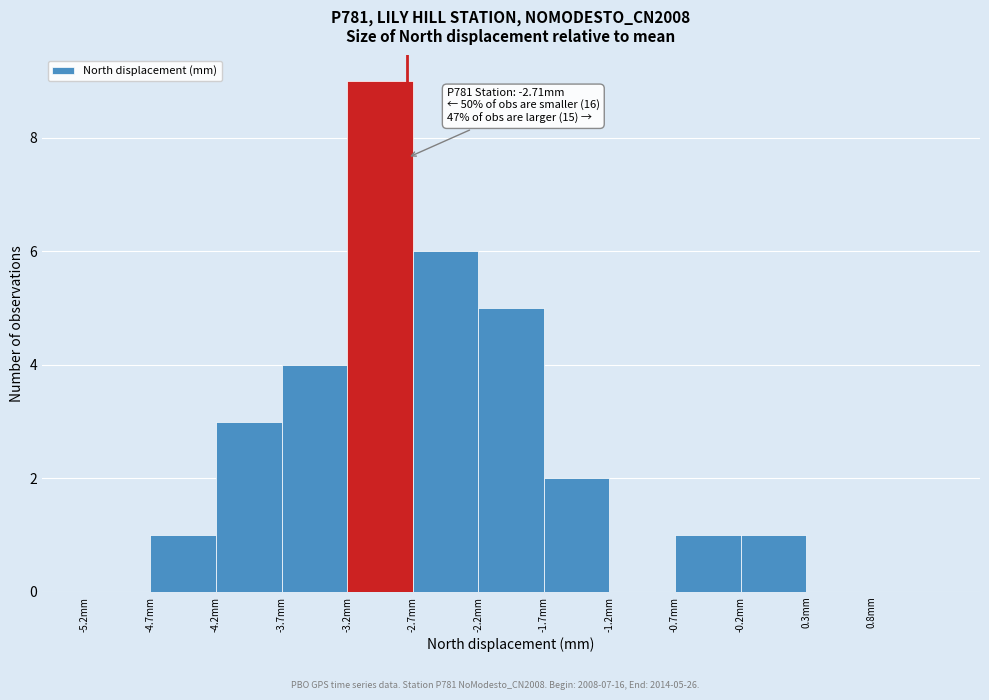

Which range on the x-axis has the tallest bar?

-3.17 to -2.67